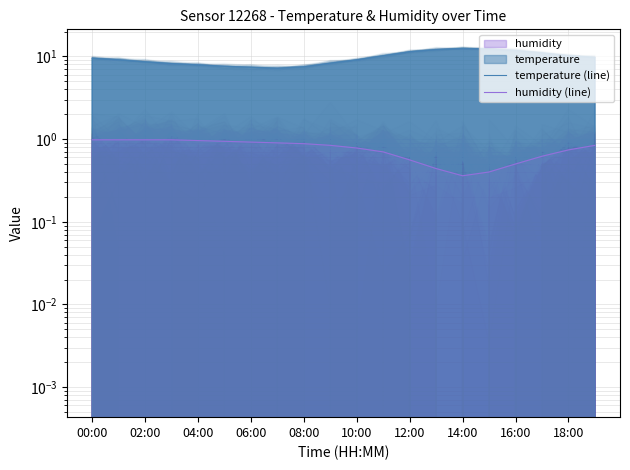

How many data points does each series have?

20